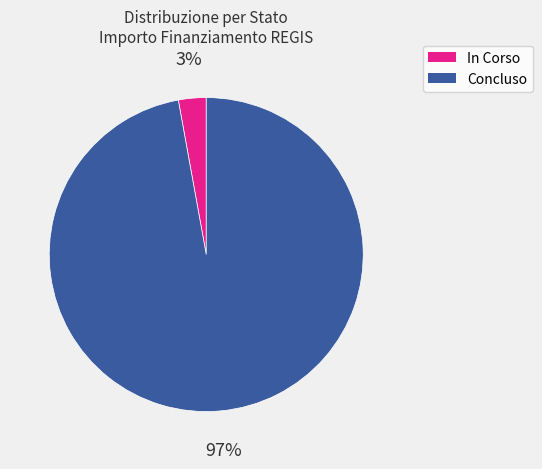

How many segments does this pie chart have?

2